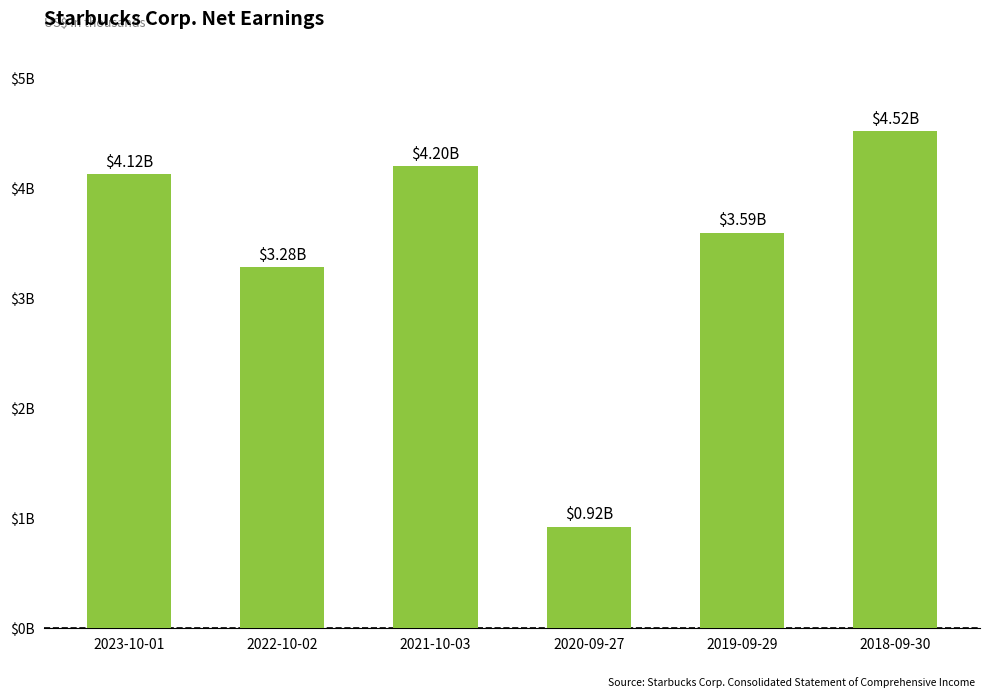

Reading left to right, list all the values displayed in this chart.

2023-10-01=4124700	2022-10-02=3283400	2021-10-03=4200300	2020-09-27=924700	2019-09-29=3594600	2018-09-30=4518000